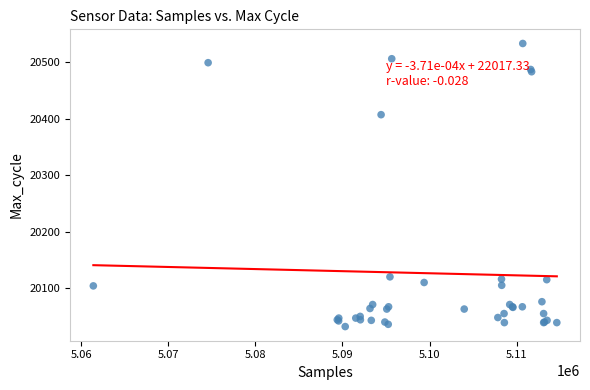

What Y value in the scatter plot is closest to 20282?

20407